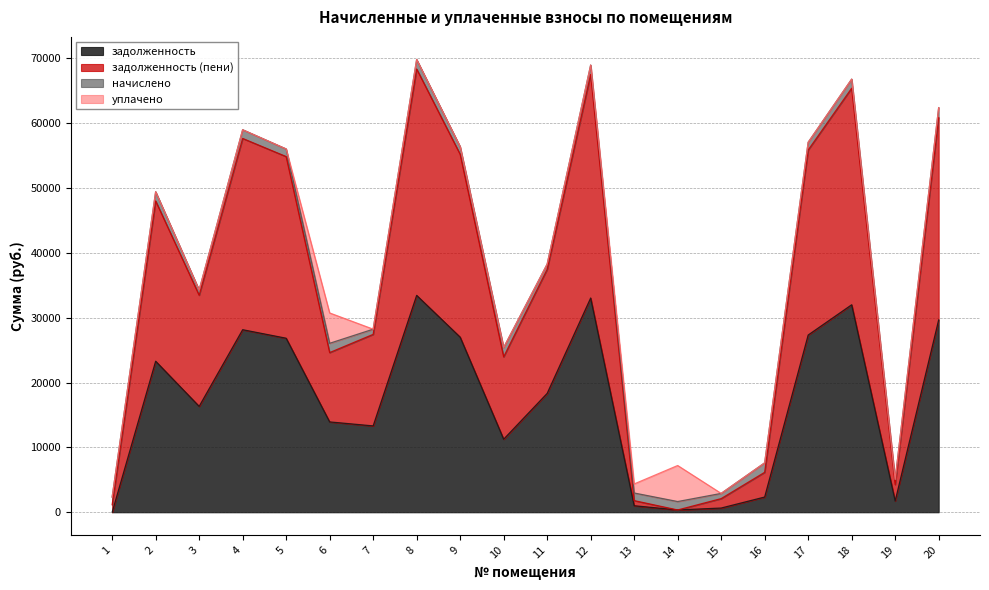

Between 9 and 20, which series saw the biggest shift?

задолженность (пени)